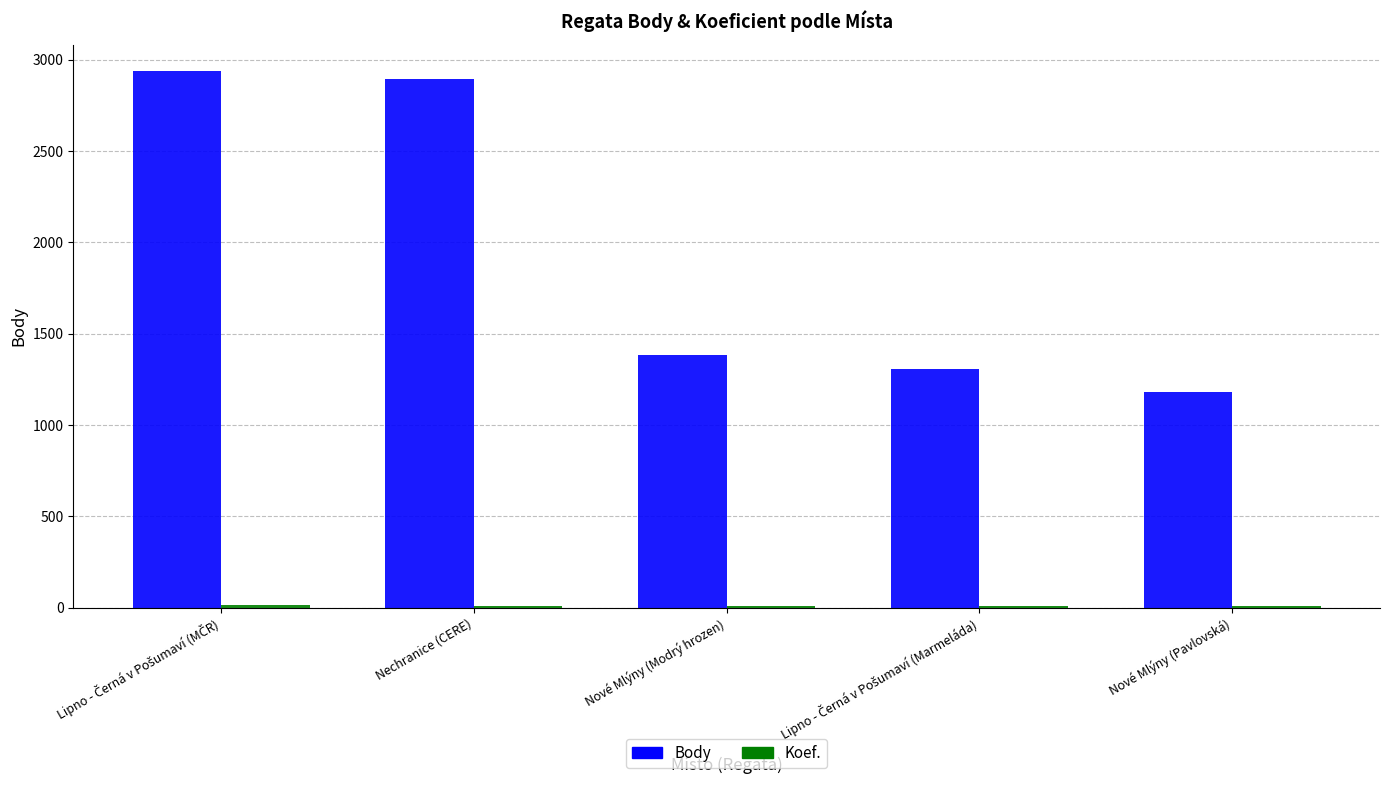

What is the maximum value for Body?

2937